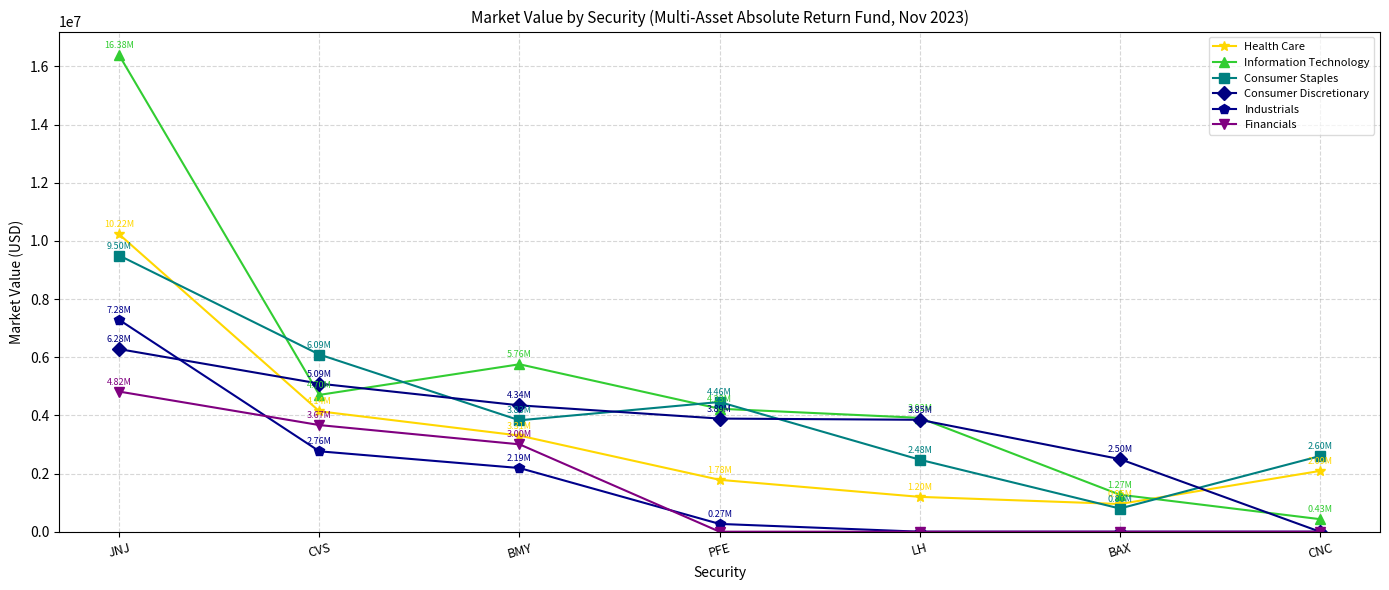

The Health Care series shows 3305151.5 at BMY. True or false?

True